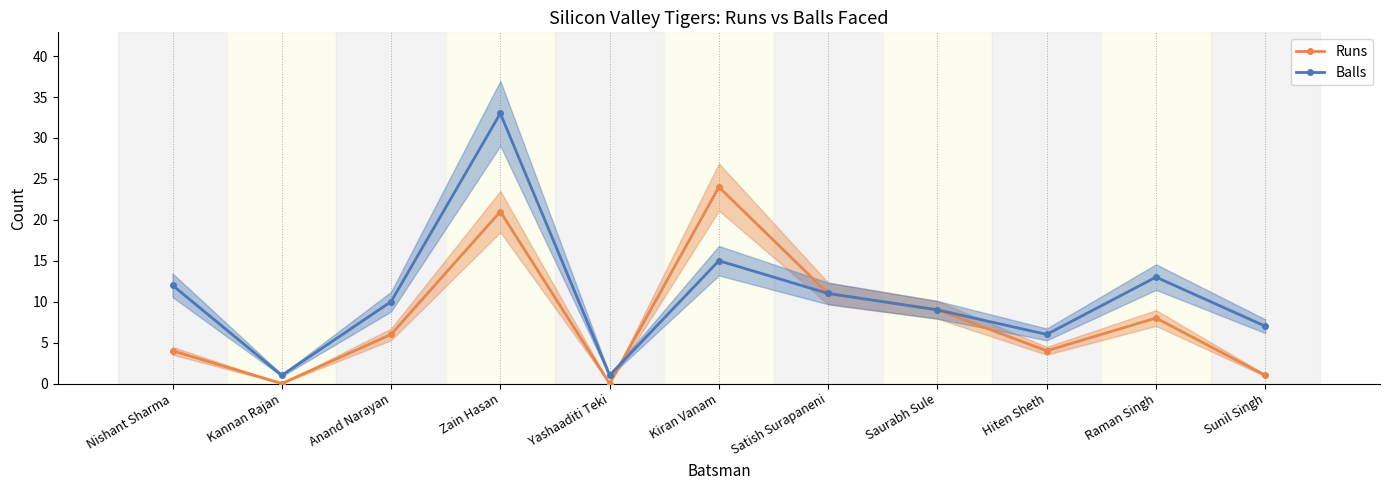

What are all the series names shown in the legend?

Runs, Balls